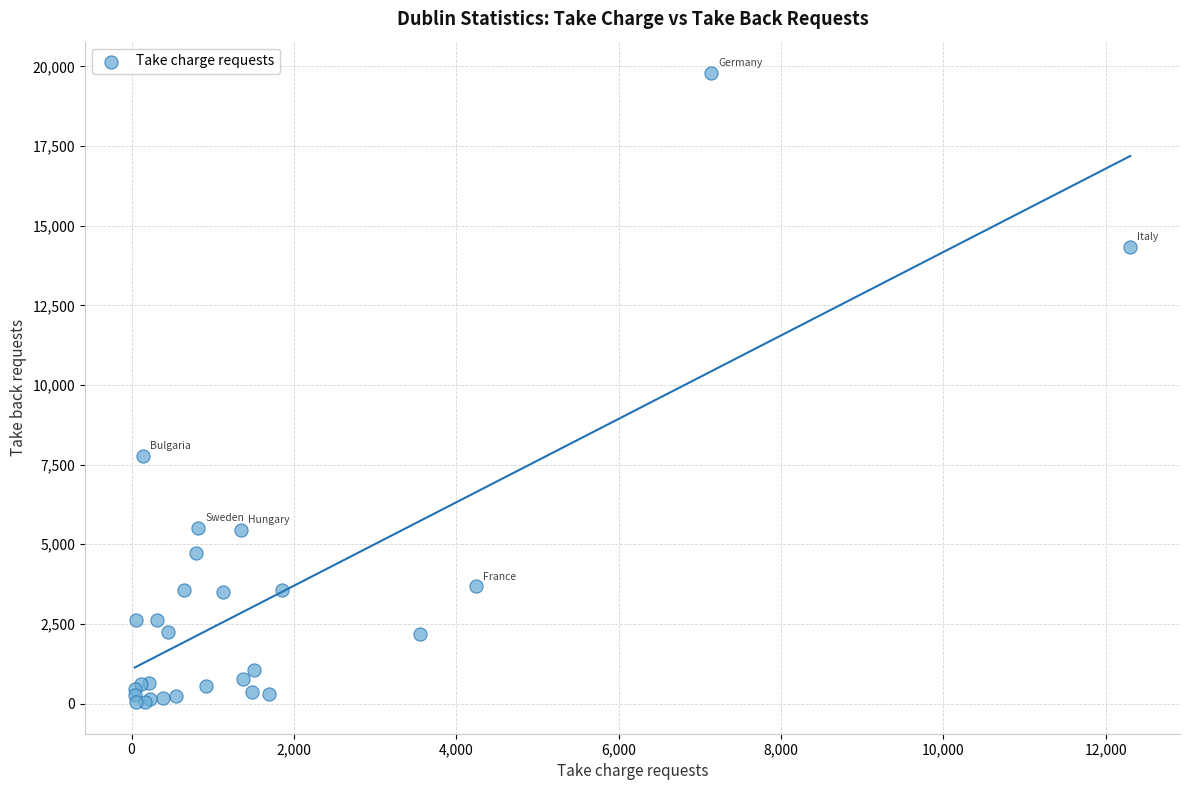

What Y value in the scatter plot is closest to 9914?

7776